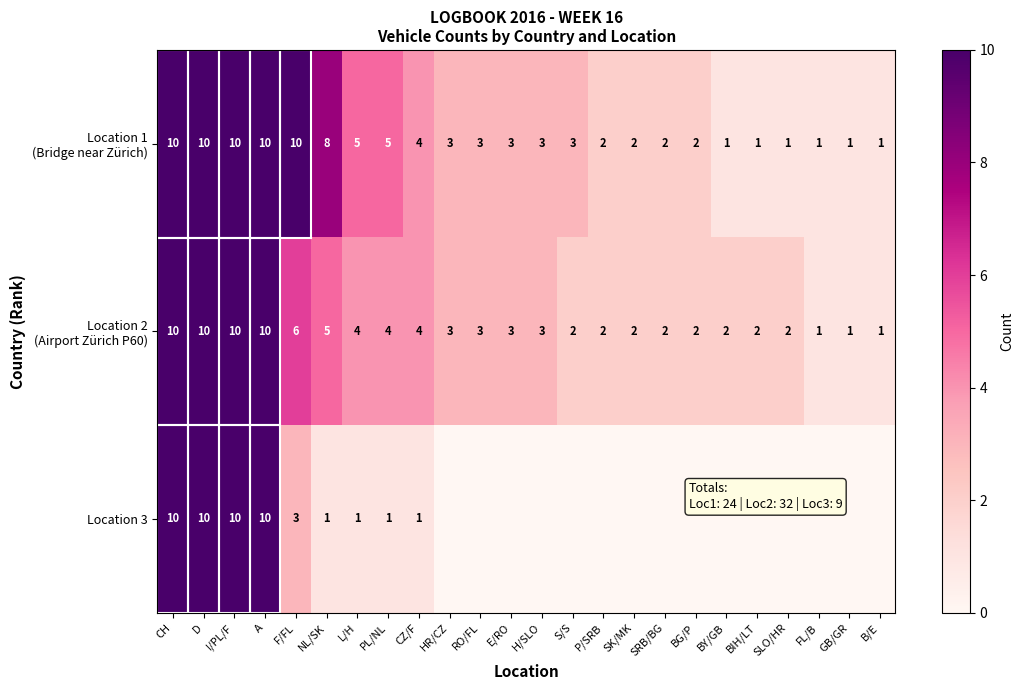

Count the number of data series in this chart.

3